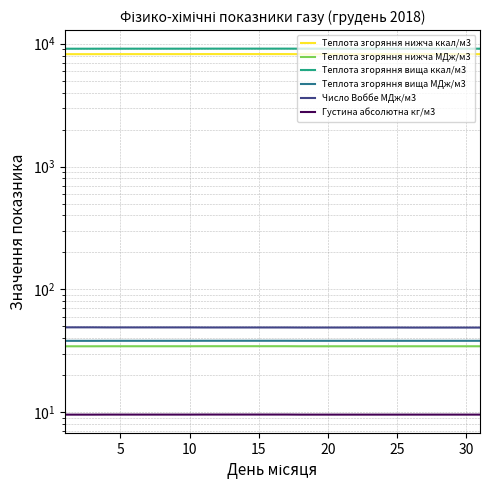

True or false: Теплота згоряння вища ккал/м3 has more than 2 interior local peaks.

False